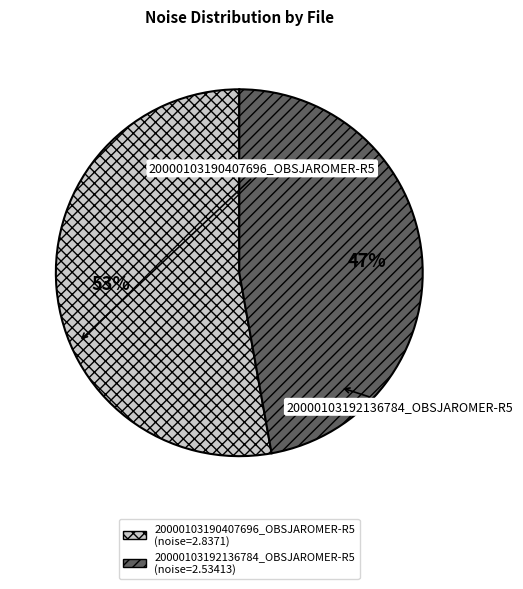

To the nearest percent, what is the average slice percentage?

50%